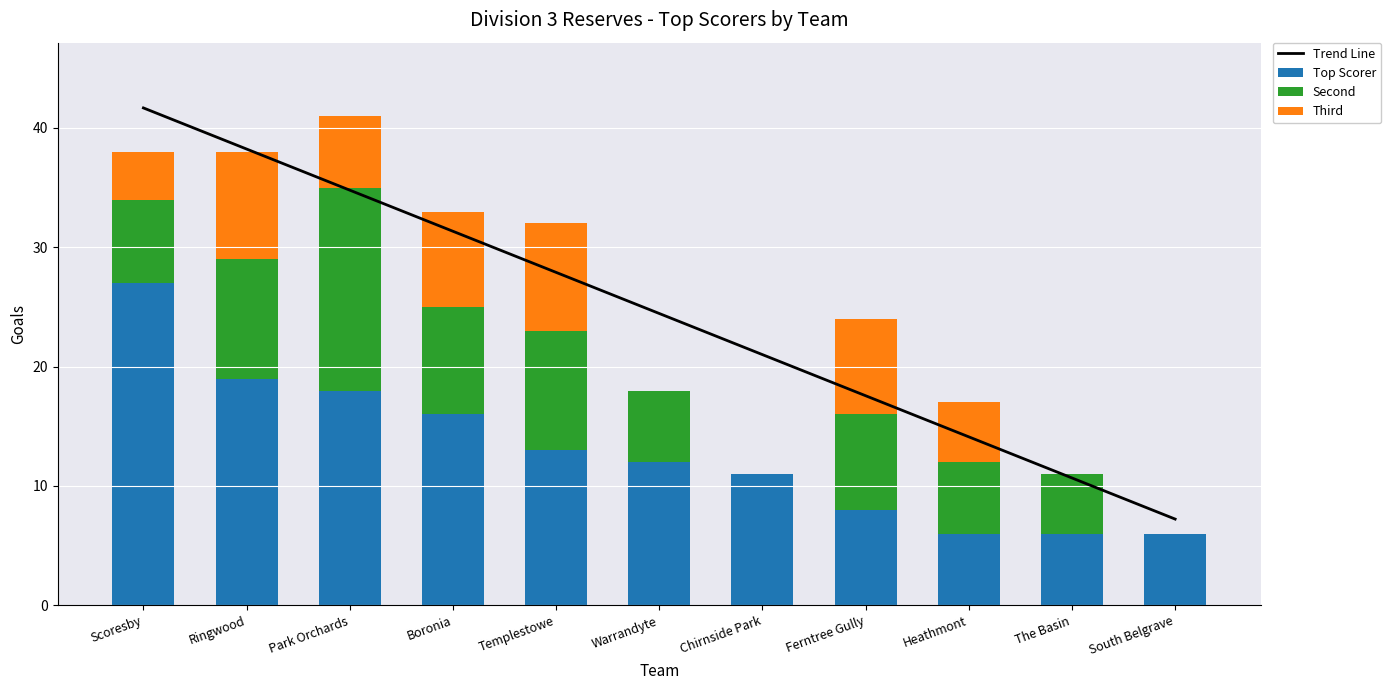

What is the label of the 3rd bar from the left?

Park Orchards